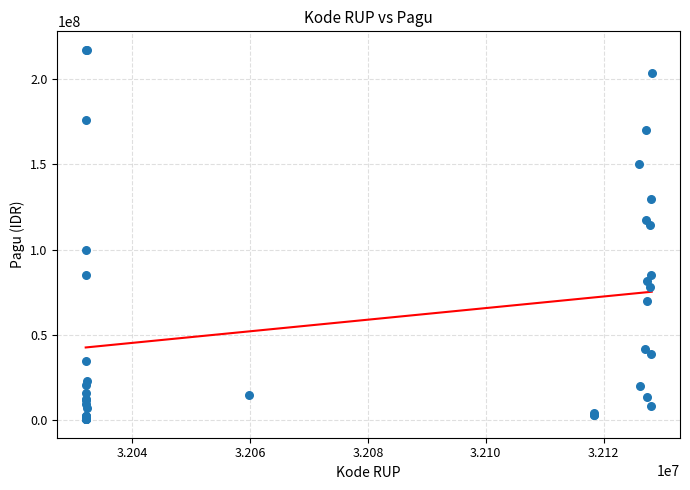

What Y value in the scatter plot is closest to 108830000?

114296000